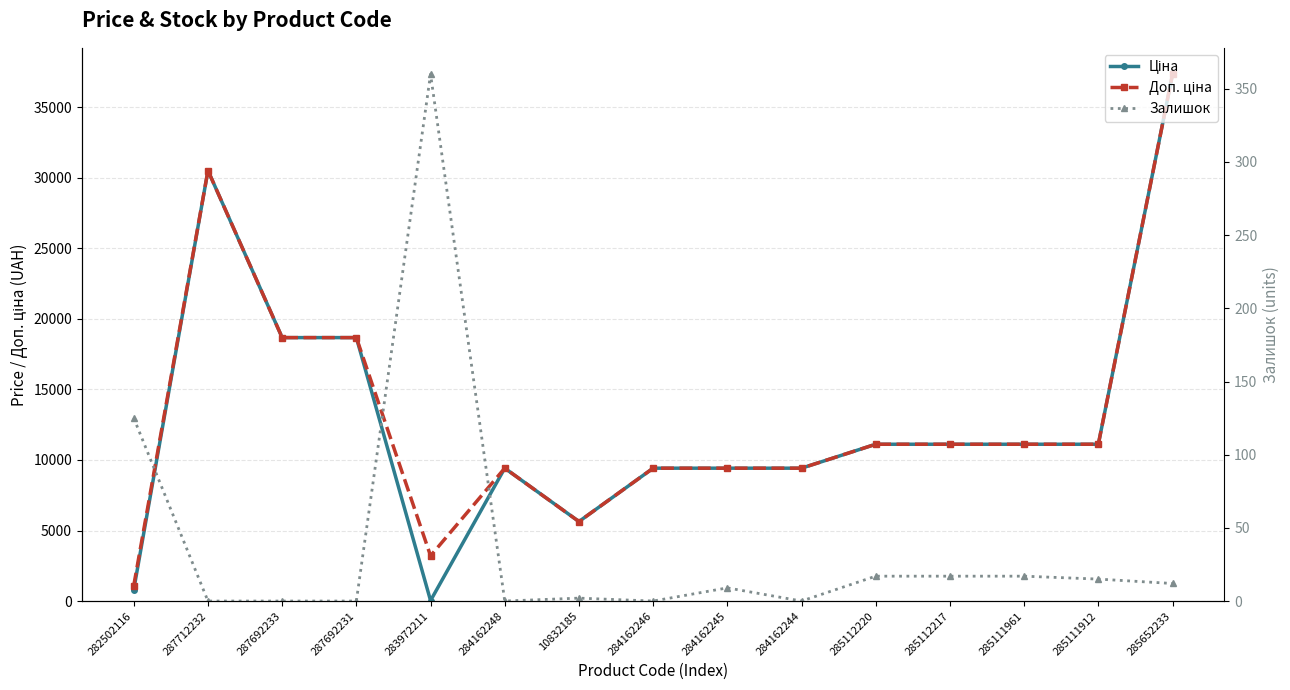

Is it true that Ціна equals 11113.6 at 285112220?

True